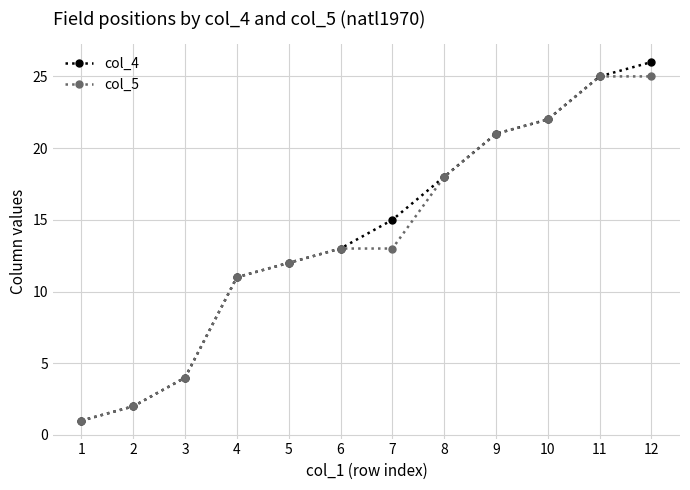

What is the maximum value for col_5?

25